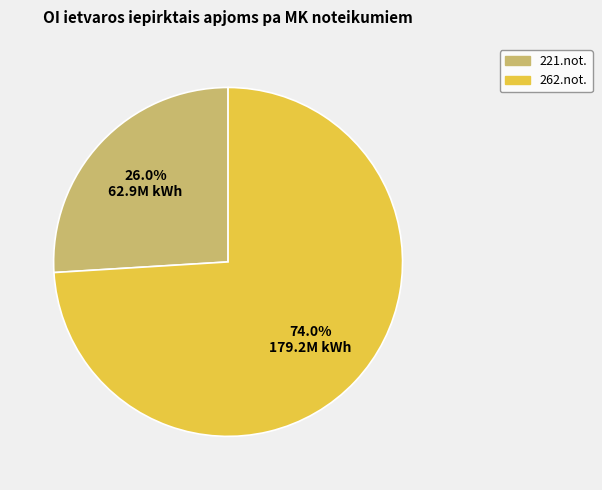

How many slices are in this pie chart?

2